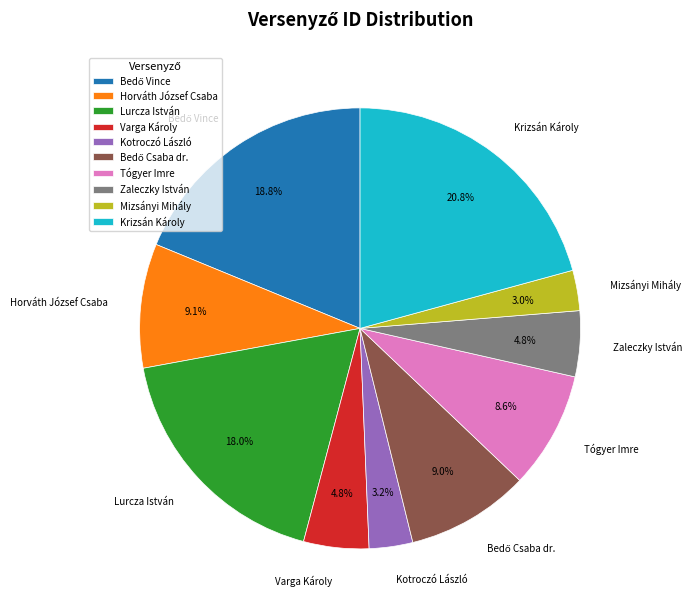

What is the largest slice in the pie chart?

Krizsán Károly